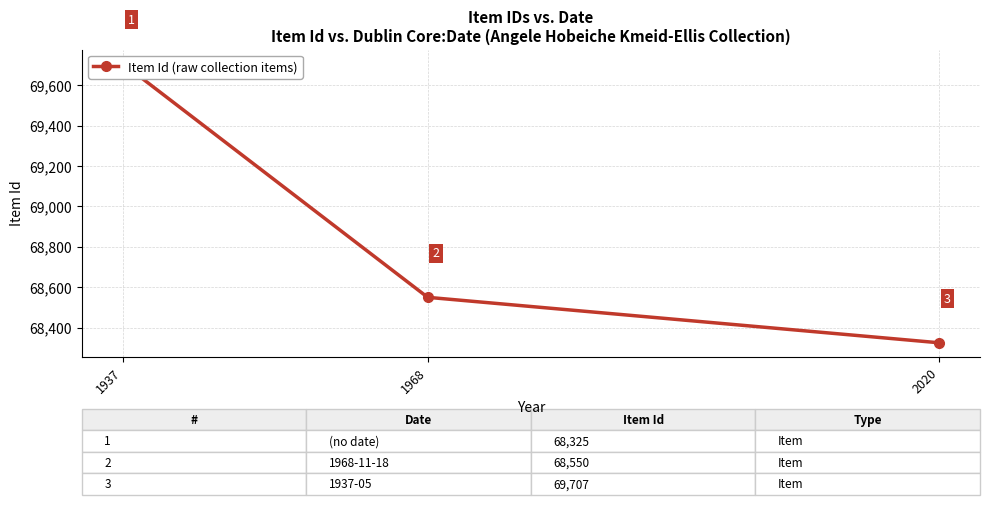

What is the maximum value shown in the chart?

69707